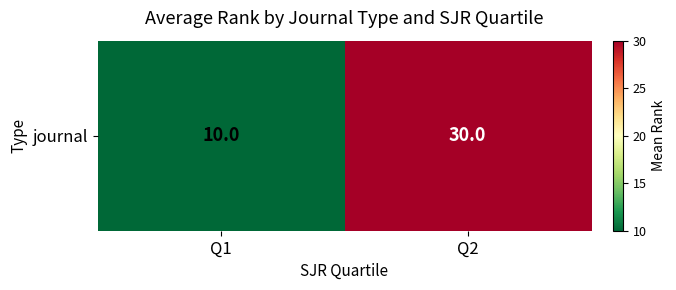

Reading left to right, extract all data points from this chart.

Q1=10	Q2=30